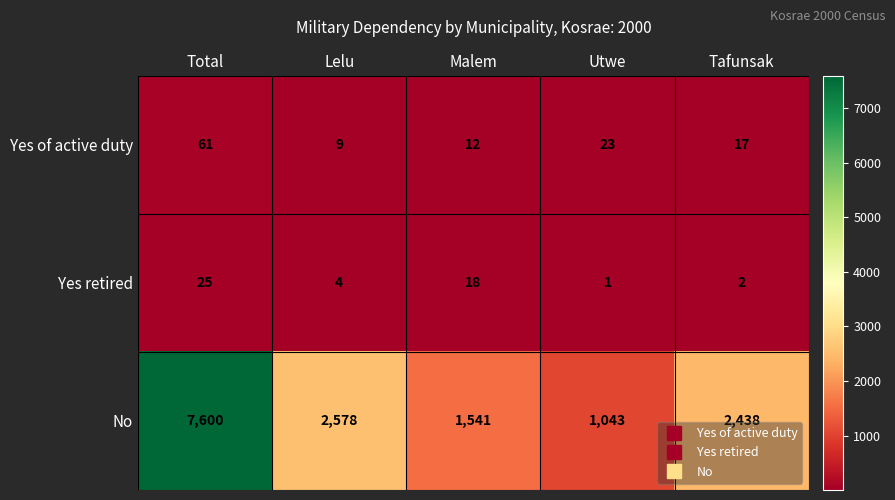

Reading left to right, transcribe all the data shown in this chart.

Yes of active duty: Total=61	Lelu=9	Malem=12	Utwe=23	Tafunsak=17
Yes retired: Total=25	Lelu=4	Malem=18	Utwe=1	Tafunsak=2
No: Total=7600	Lelu=2578	Malem=1541	Utwe=1043	Tafunsak=2438